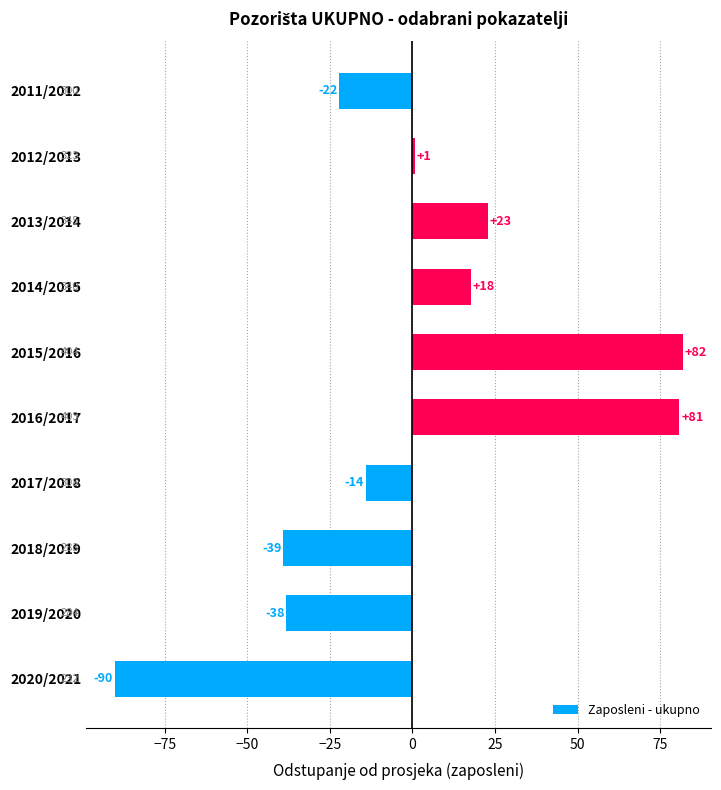

How many bars are there in total?

10